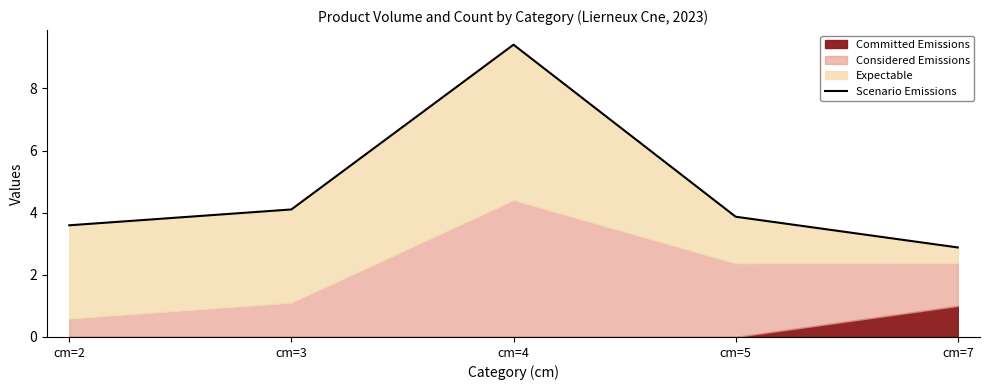

What is the sum of the values at cm=4 and cm=5?

13.3